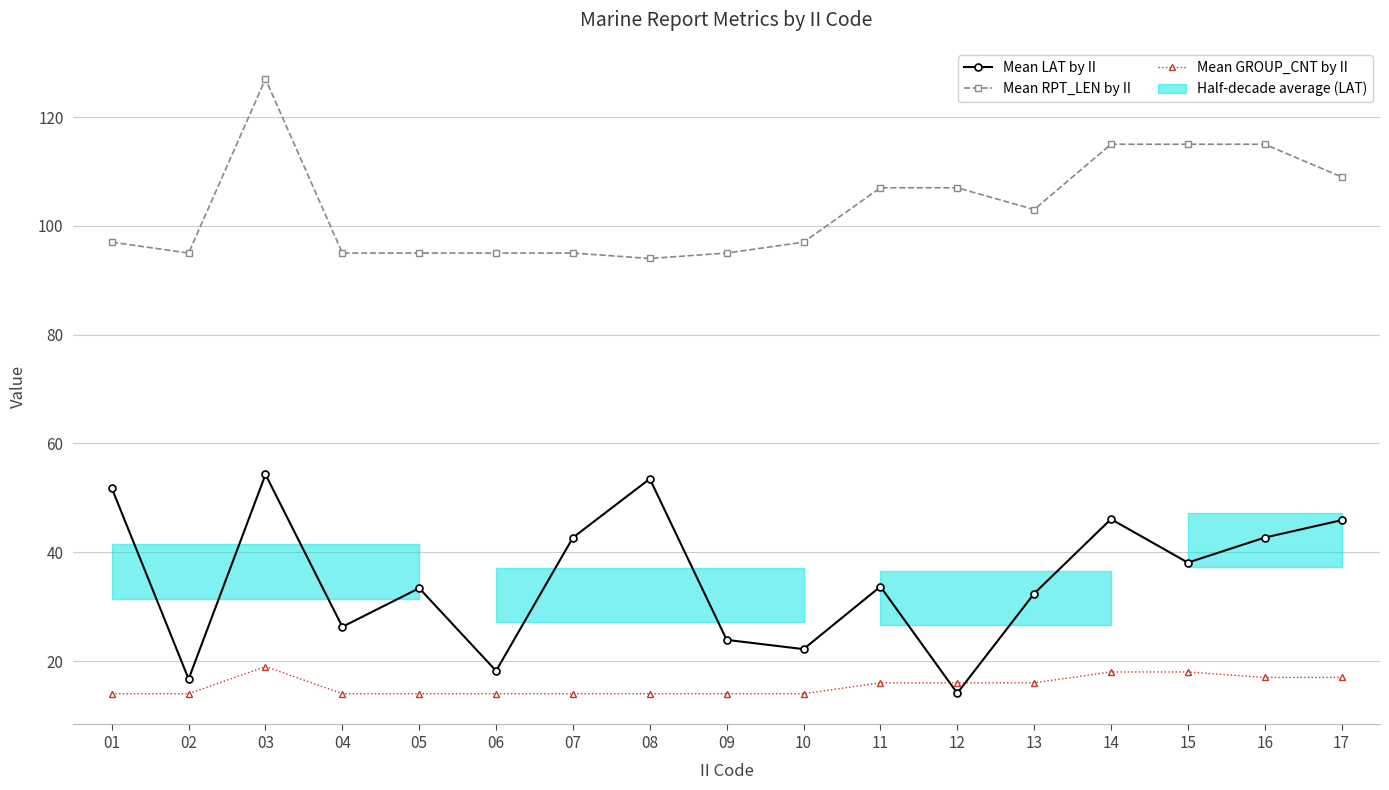

At how many categories does at least one series exceed 114?

4